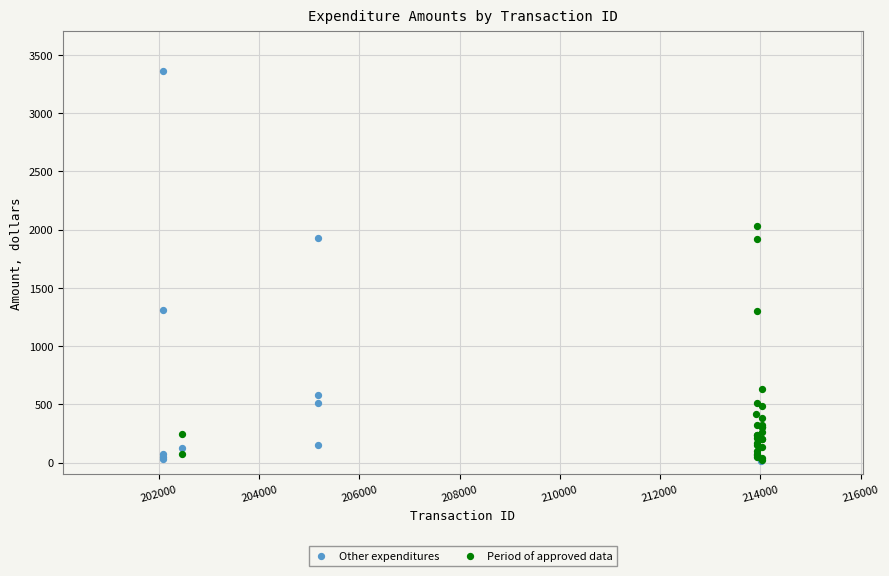

Which series reaches the maximum Y coordinate?

Other expenditures